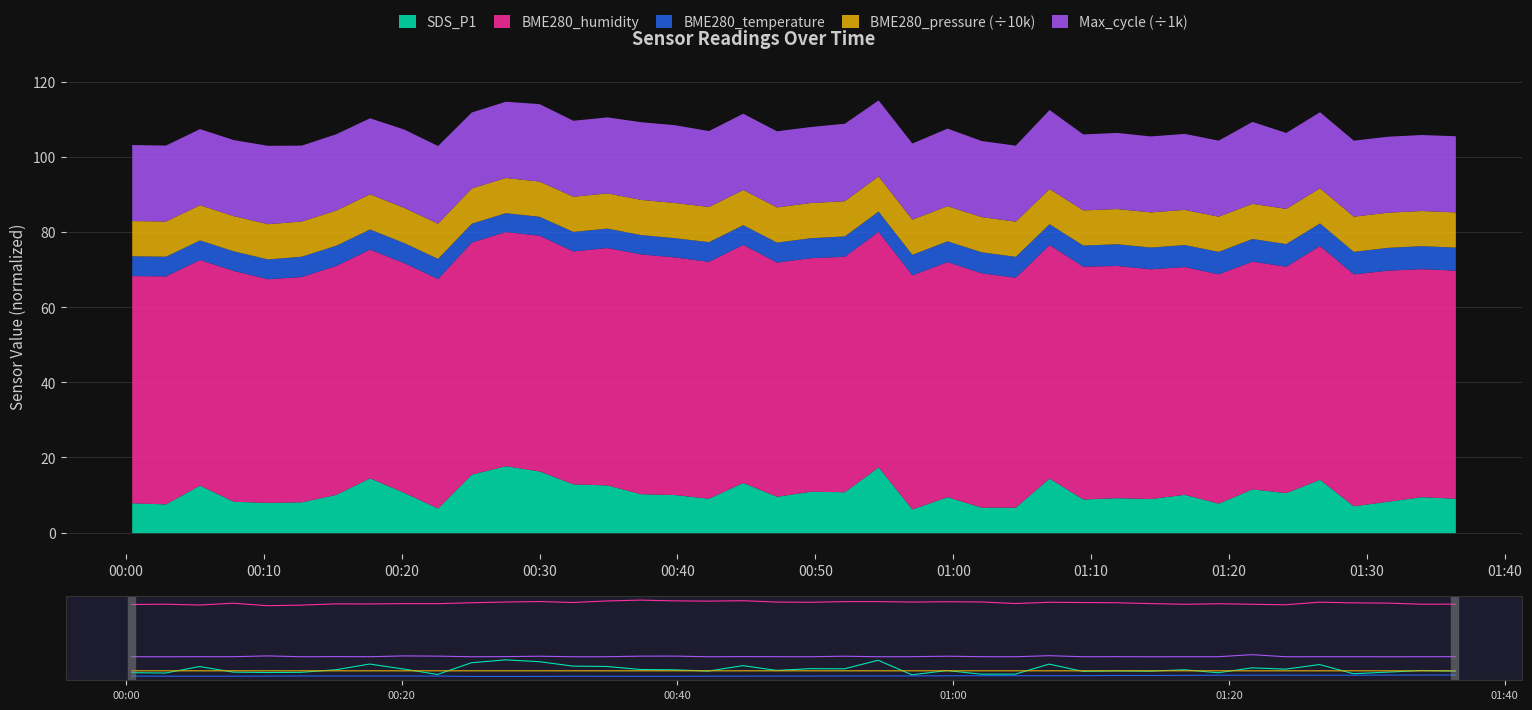

True or false: SDS_P1 and BME280_pressure (÷10k) cross at least once.

True